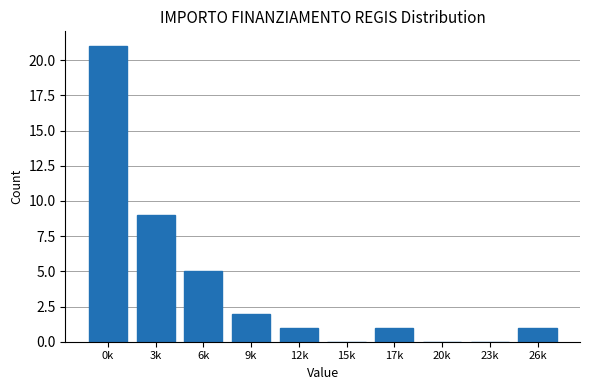

Reading right to left, list all the values displayed in this chart.

26k=1	23k=0	20k=0	17k=1	15k=0	12k=1	9k=2	6k=5	3k=9	0k=21